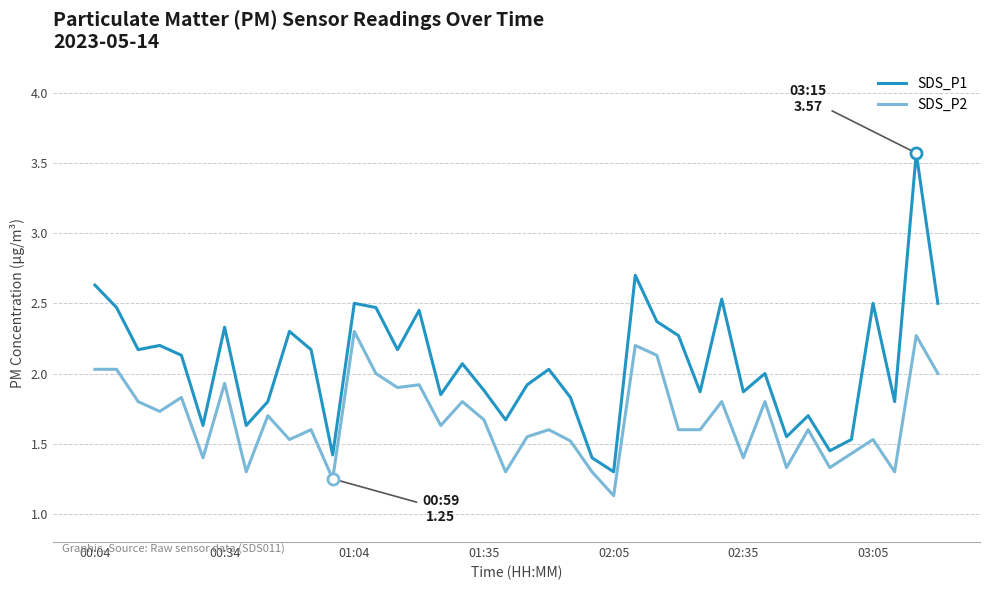

List the series in order of their peak value, lowest first.

SDS_P2, SDS_P1